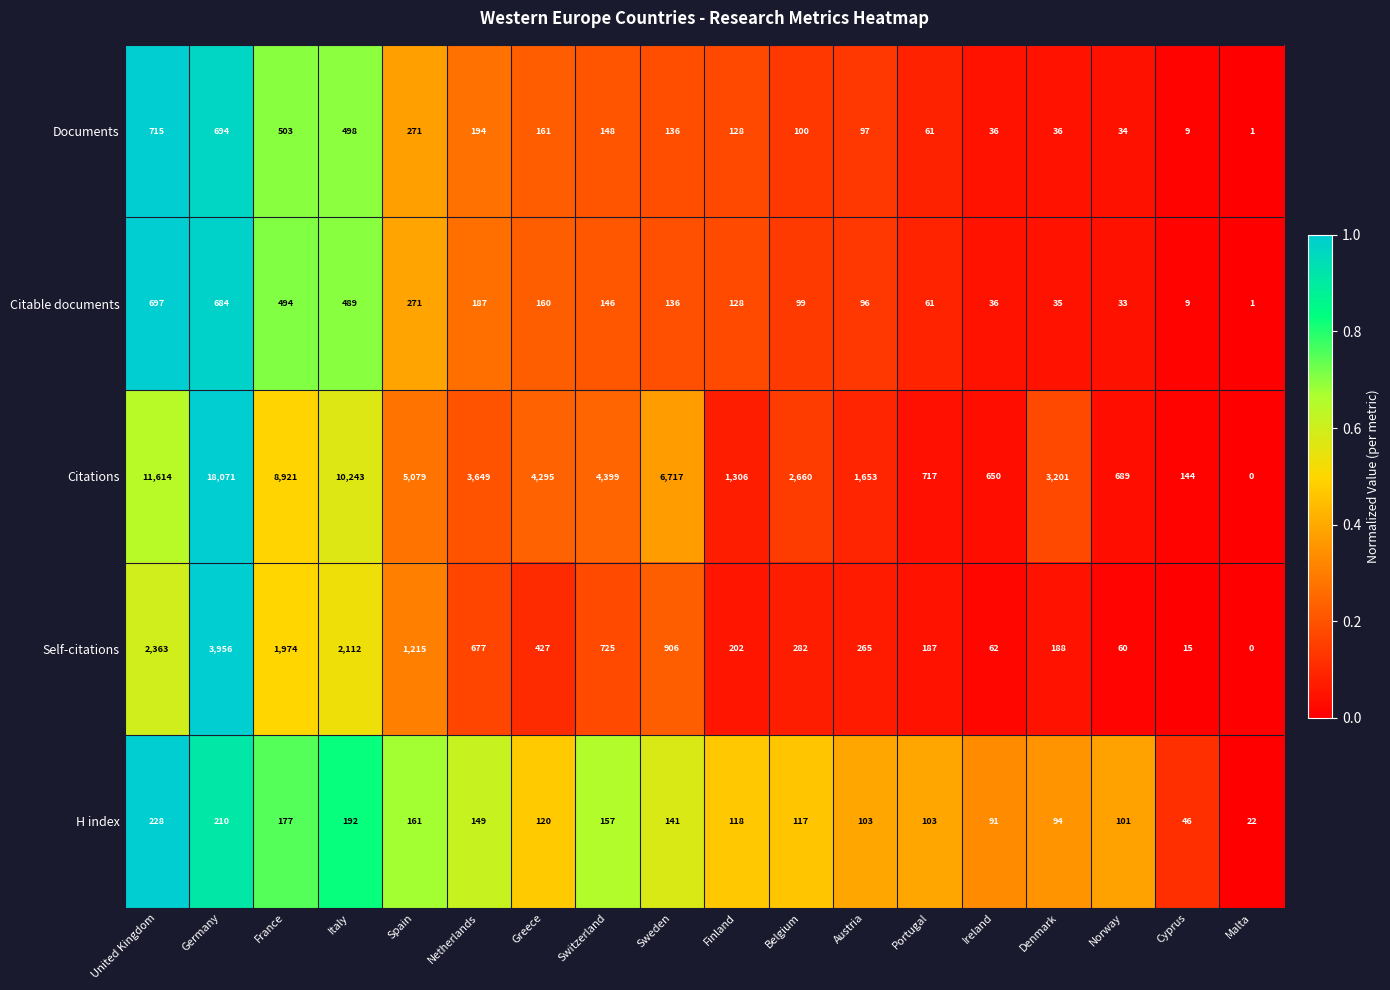

Rank the series by their maximum value, from highest to lowest.

Citations, Self-citations, Documents, Citable documents, H index